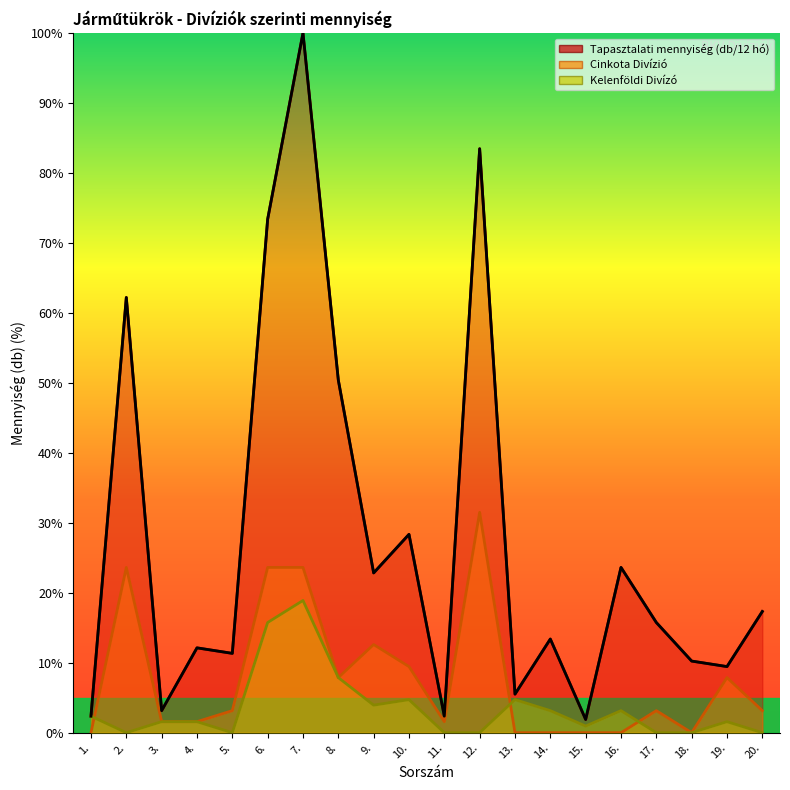

At 7., list the series in order from largest to smallest.

Tapasztalati mennyiség (db/12 hó), Cinkota Divízió, Kelenföldi Divízó